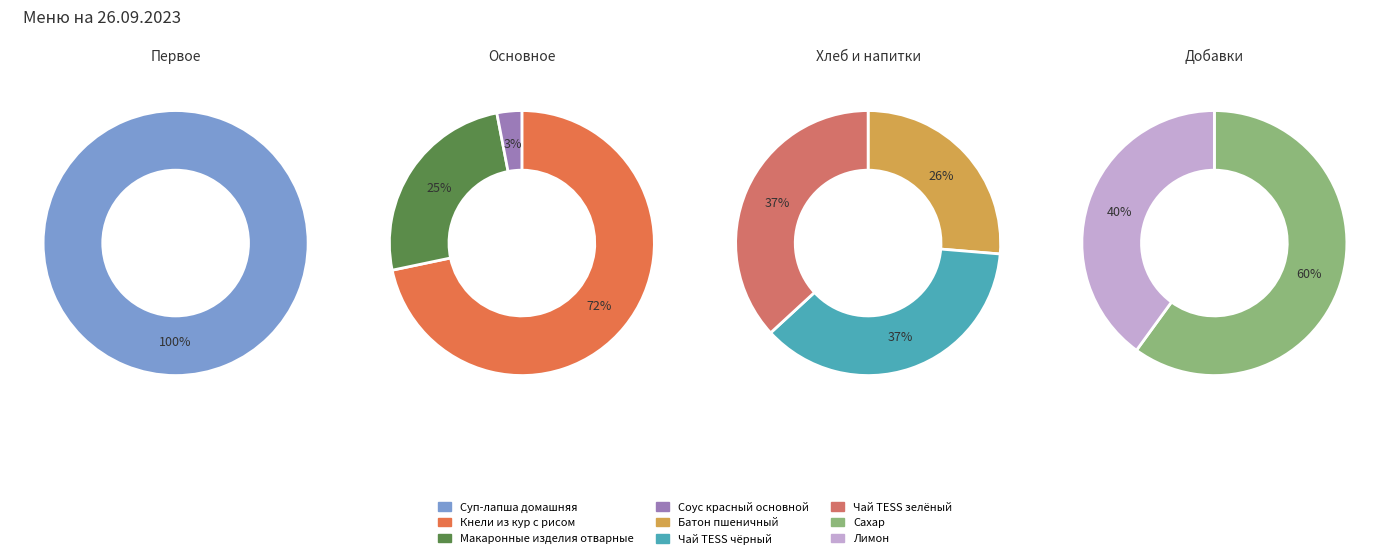

The Соус красный основной slice represents 7% of the pie. True or false?

False